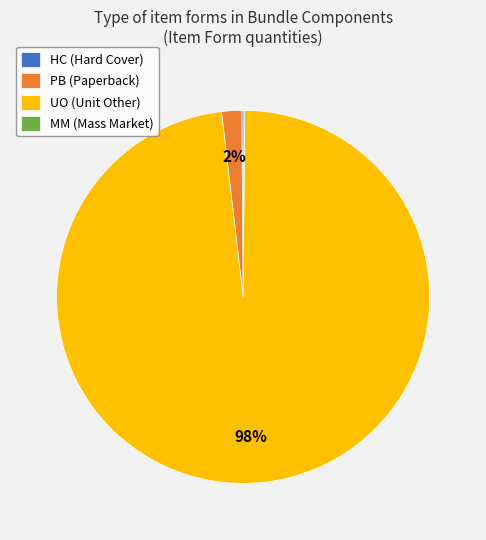

Does PB (Paperback) represent more than half of the total?

No